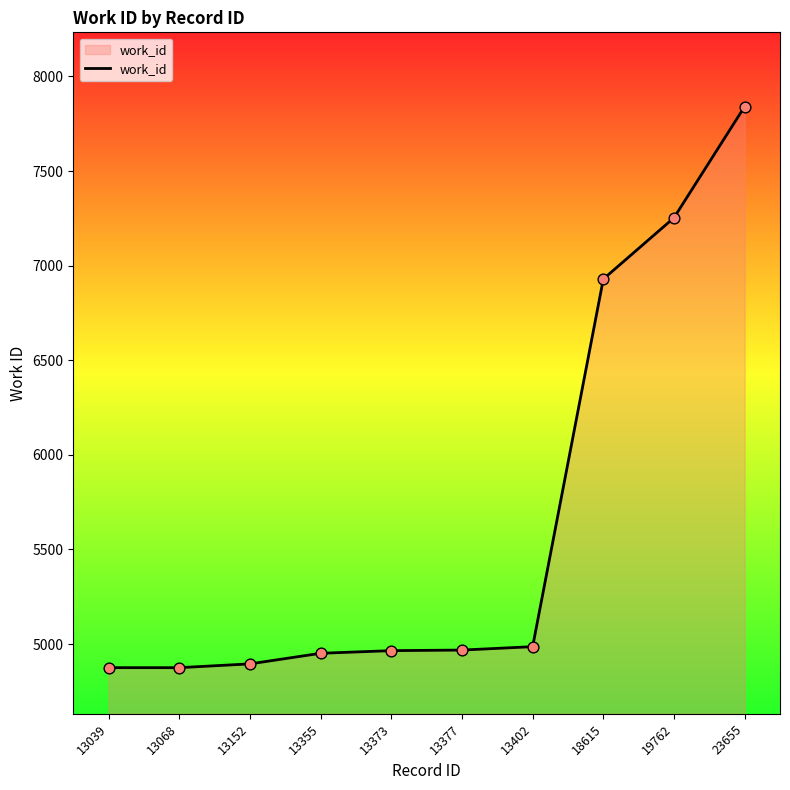

What is the change in value from 13152 to 13377?

+73